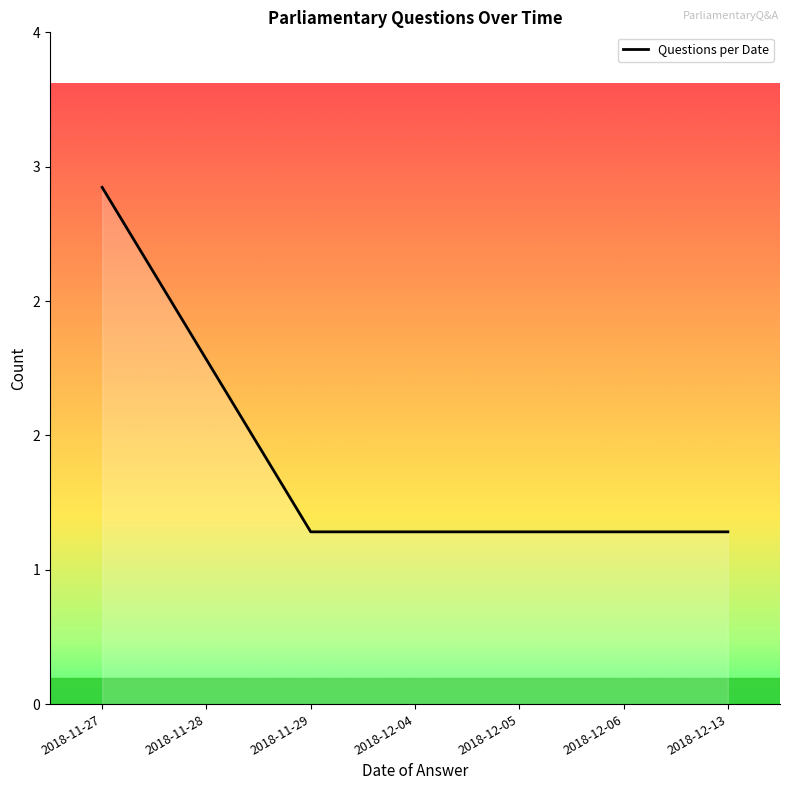

At which label is the value closest to 2?

2018-11-28